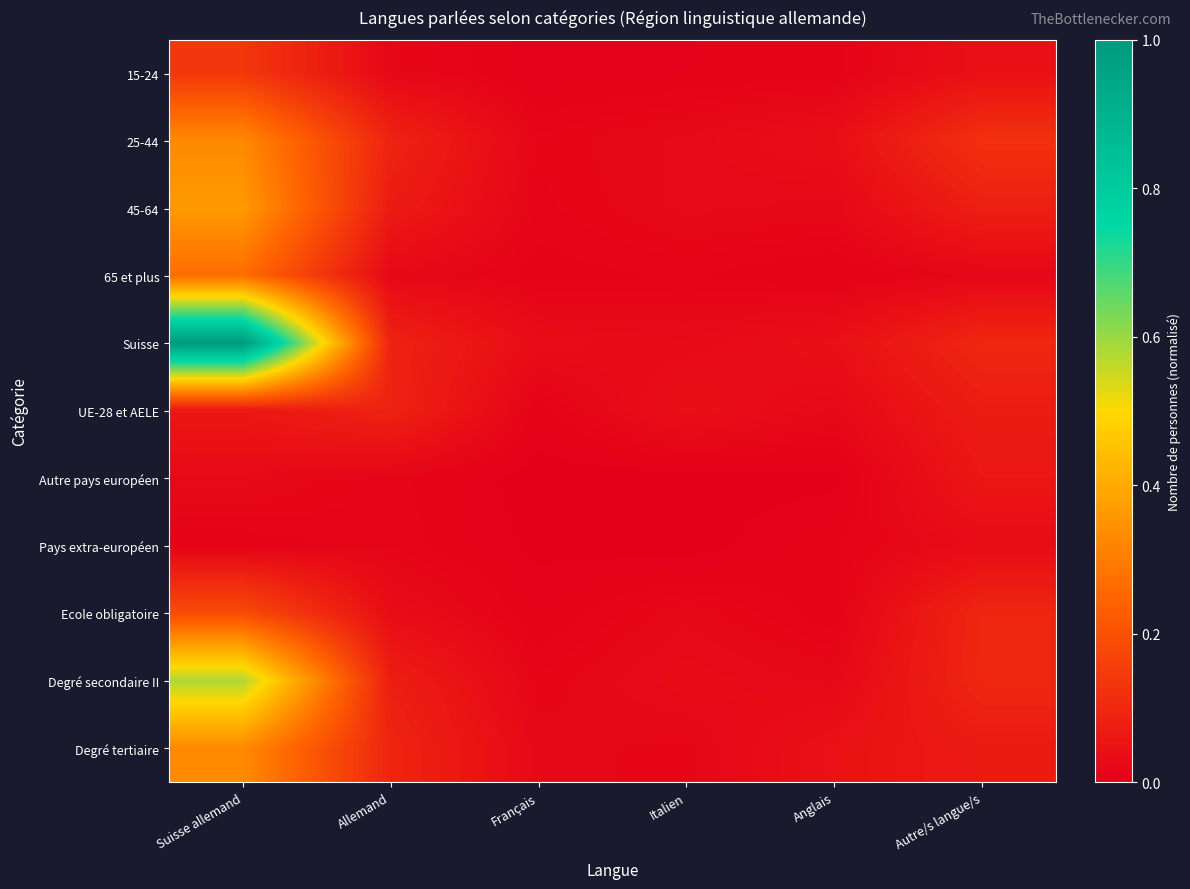

At how many categories does at least one series exceed 0?

6